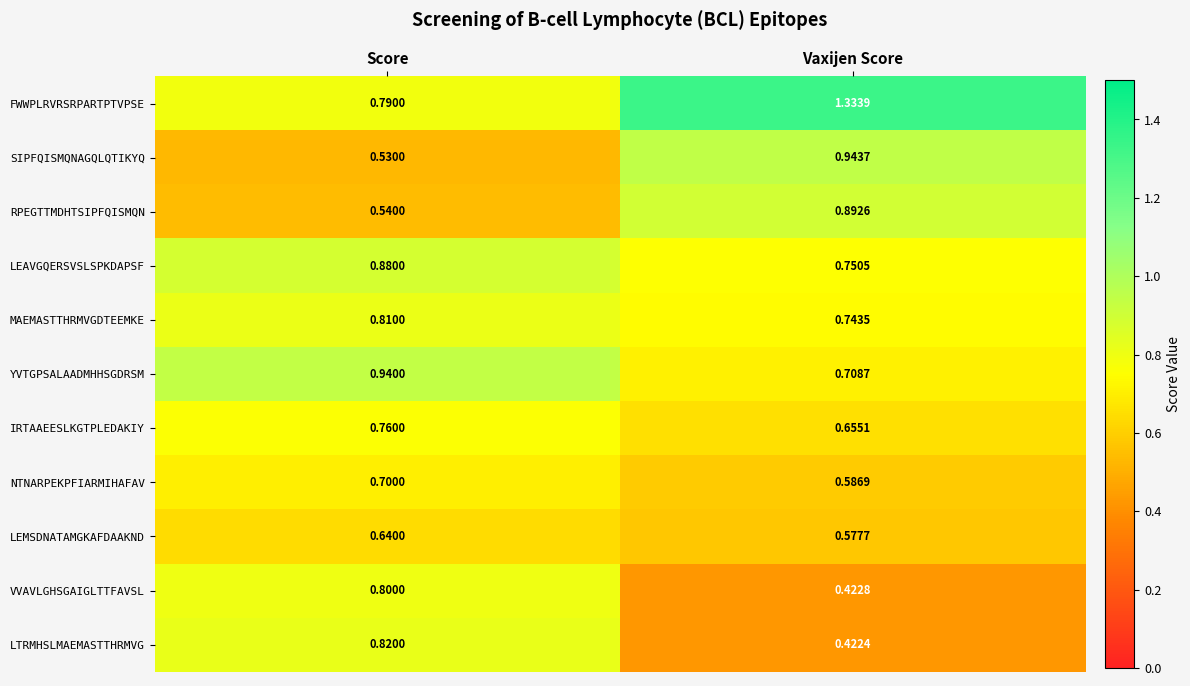

Which series has the widest spread of values?

FWWPLRVRSRPARTPTVPSE